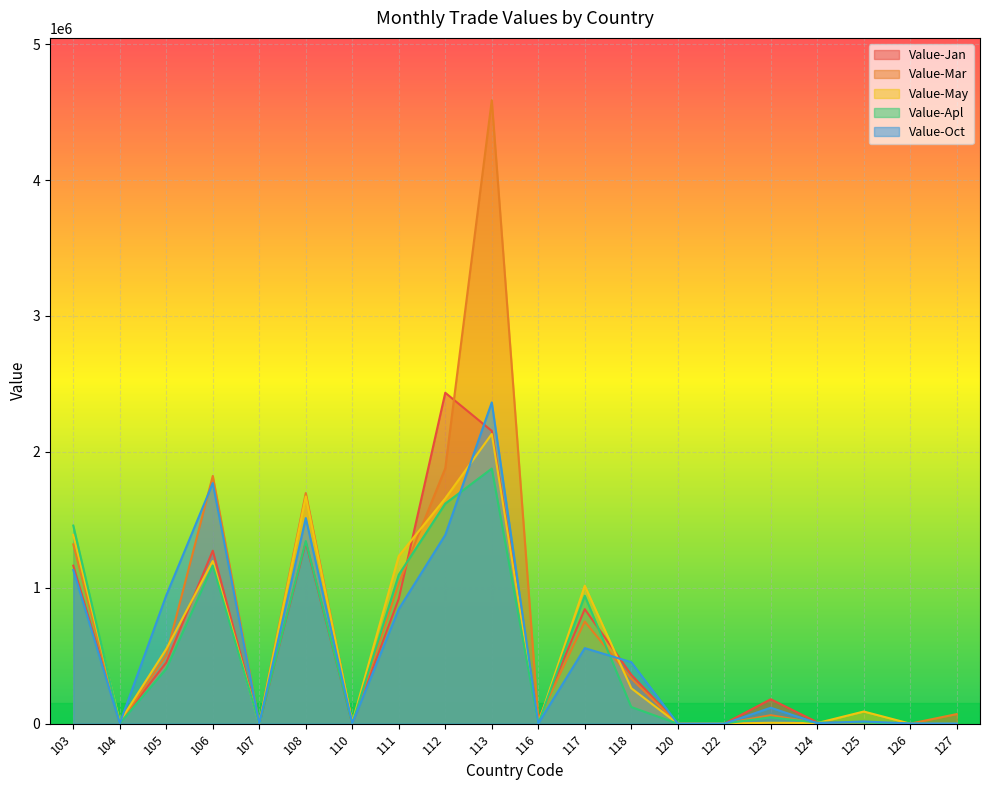

How many data points in Value-Apl are less than 46408?

10